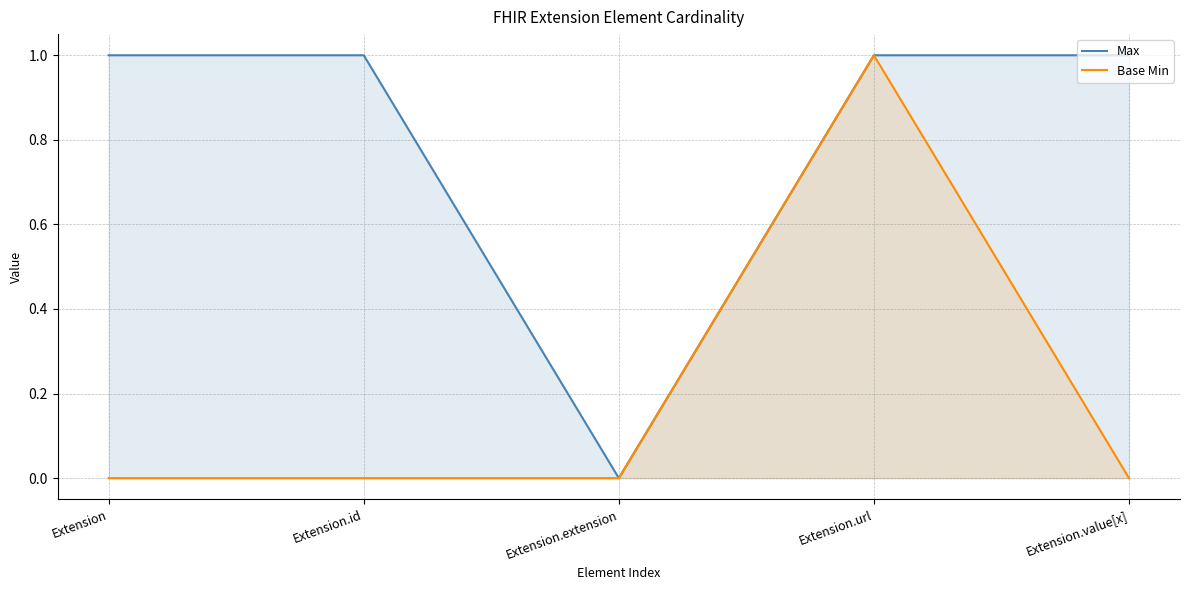

Rank the series by their average value, from lowest to highest.

Base Min, Max